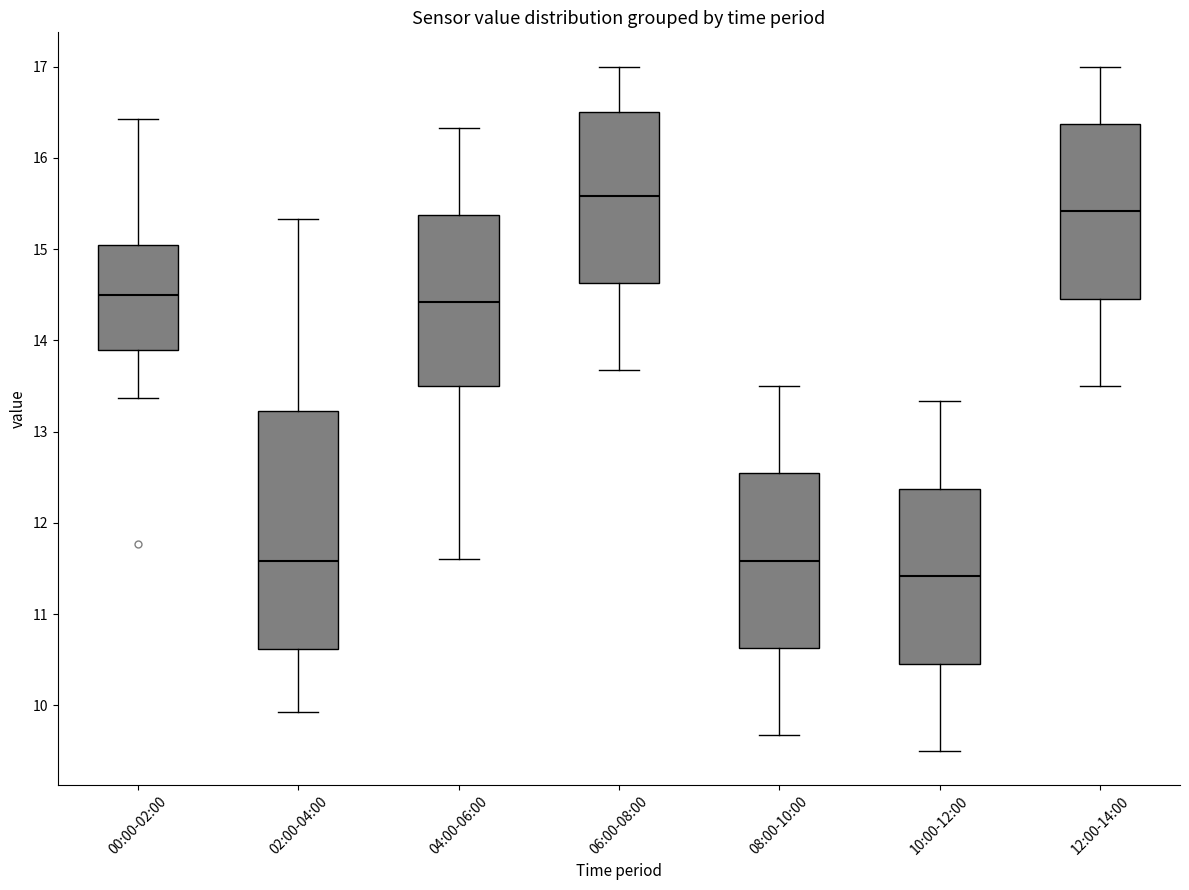

Which box is the tallest, from its lower edge to its upper edge?

02:00-04:00